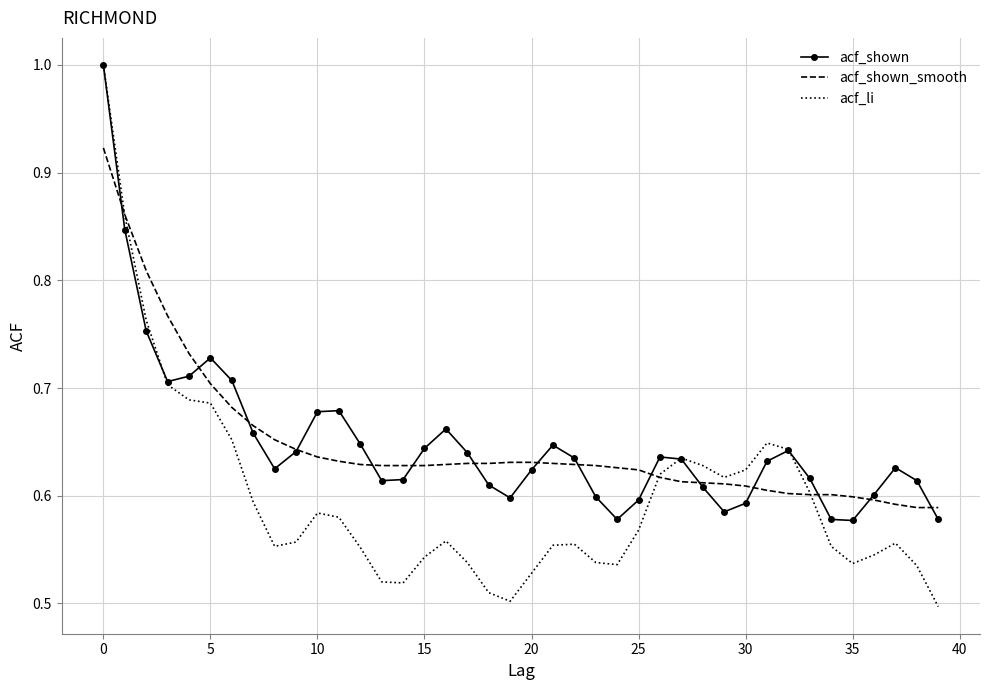

What is the maximum value shown in the chart?

1.0